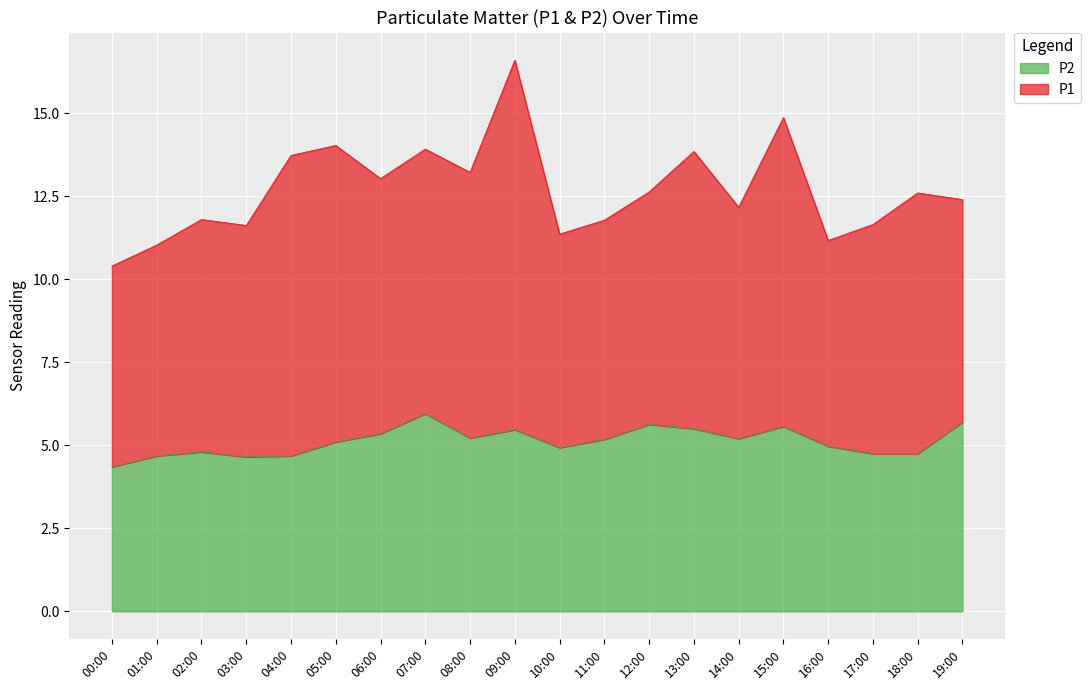

Where does the data first go above 5?

05:00